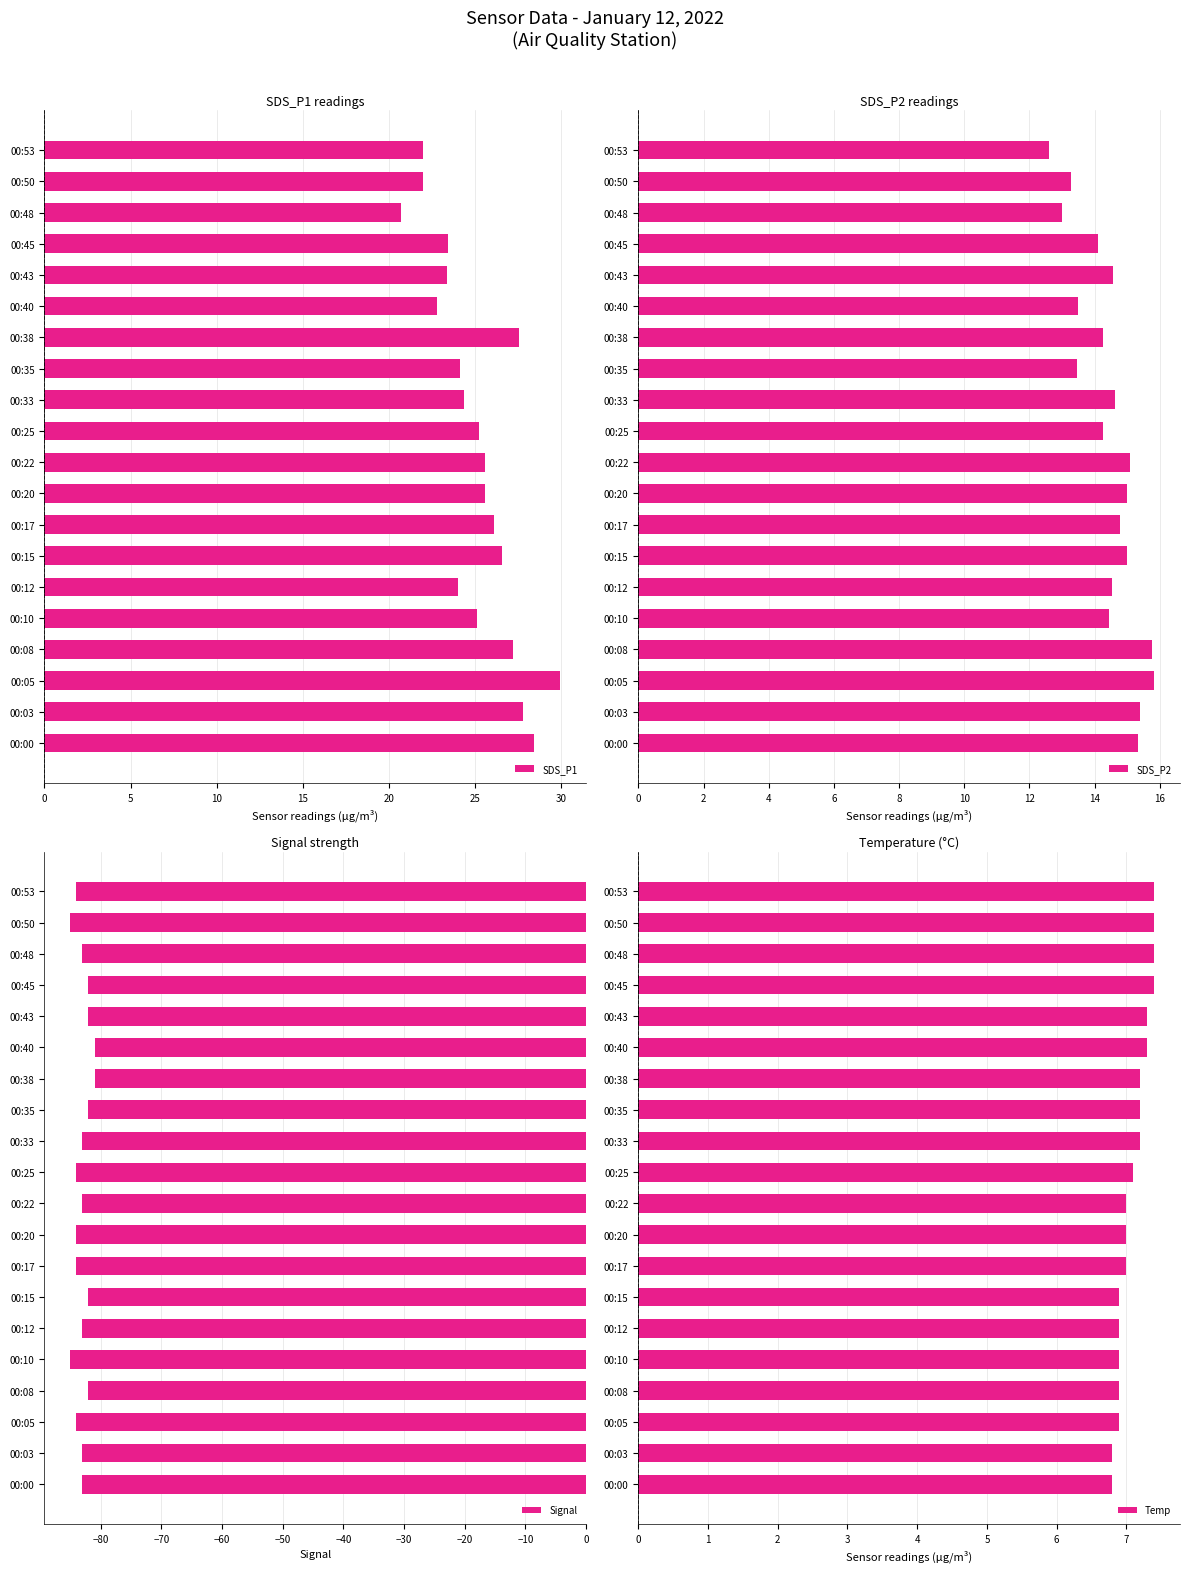

Count the number of data series in this chart.

4